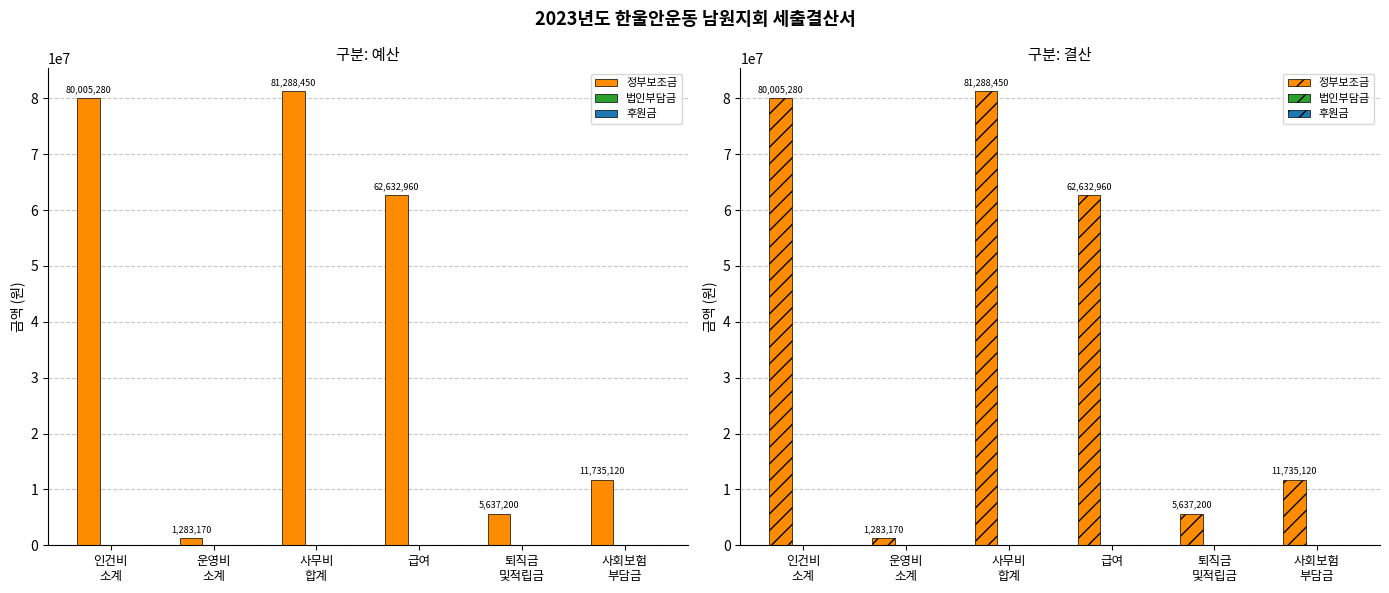

At which label does 후원금 reach its peak?

인건비
소계